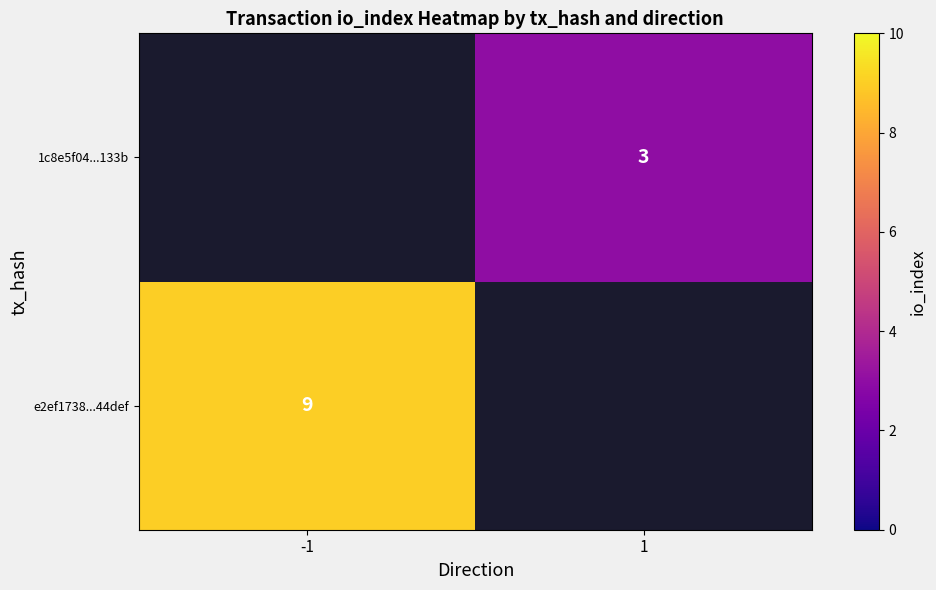

Is the value of 1c8e5f04...133b at 1 greater than the value of e2ef1738...44def at -1?

No